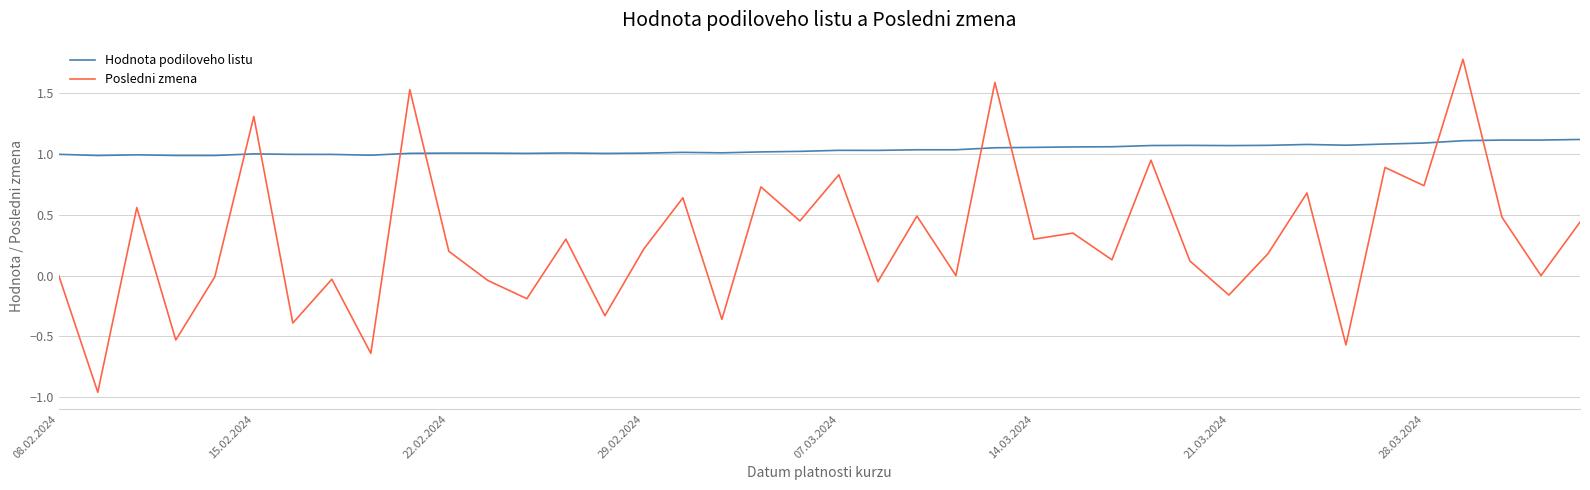

What is the difference between the maximum and minimum values in the Posledni zmena series?

2.7